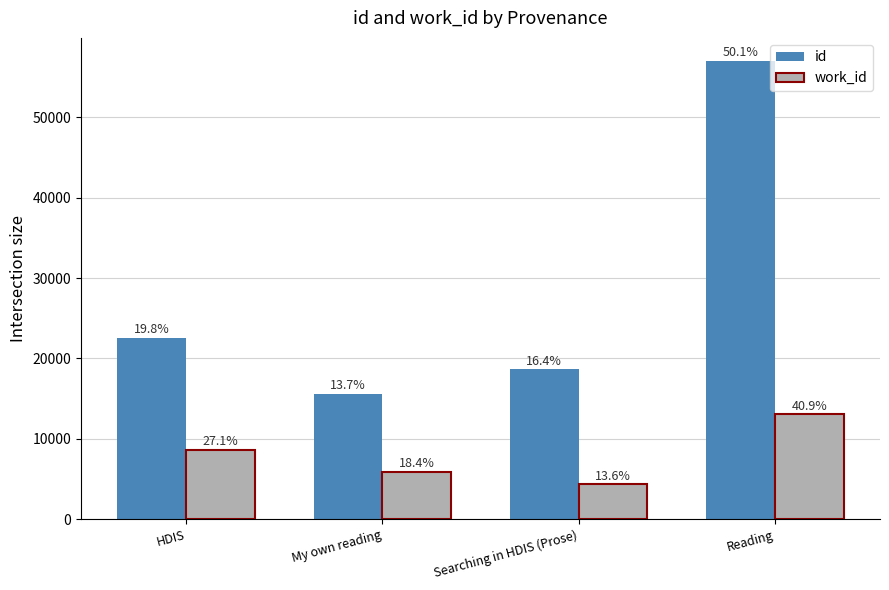

At how many categories does at least one series exceed 30631?

1